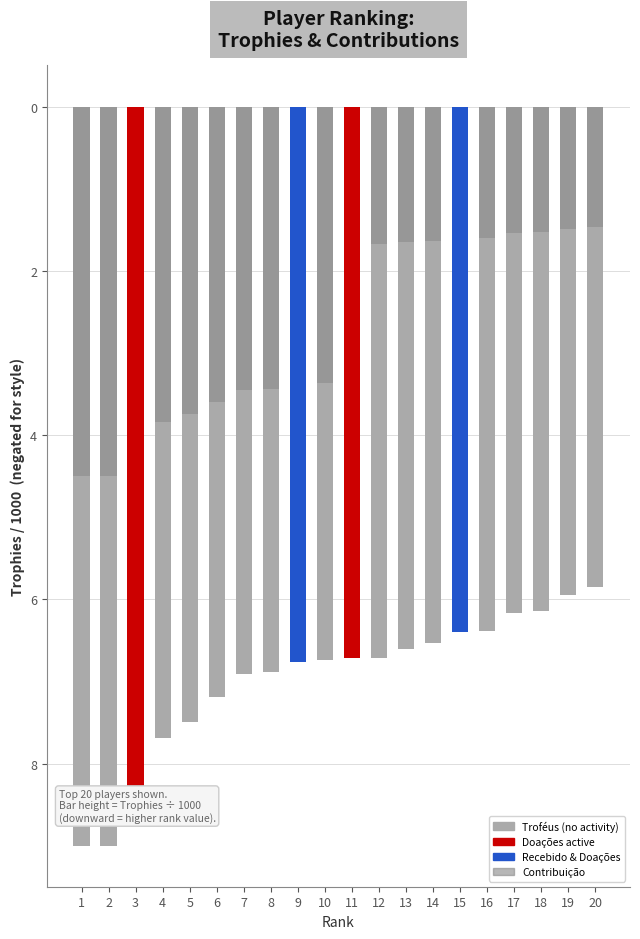

How many data points in Troféus are above -6?

2